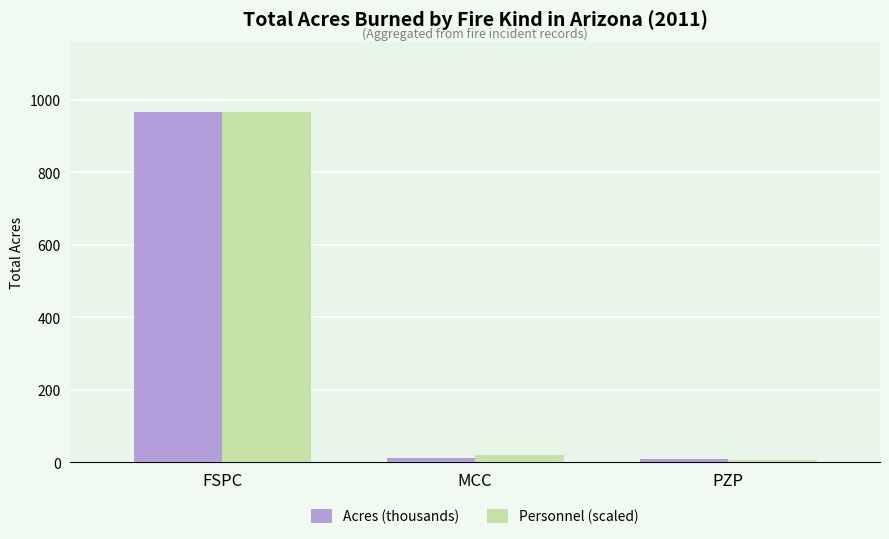

Which series changed the most between FSPC and MCC?

Acres (thousands)